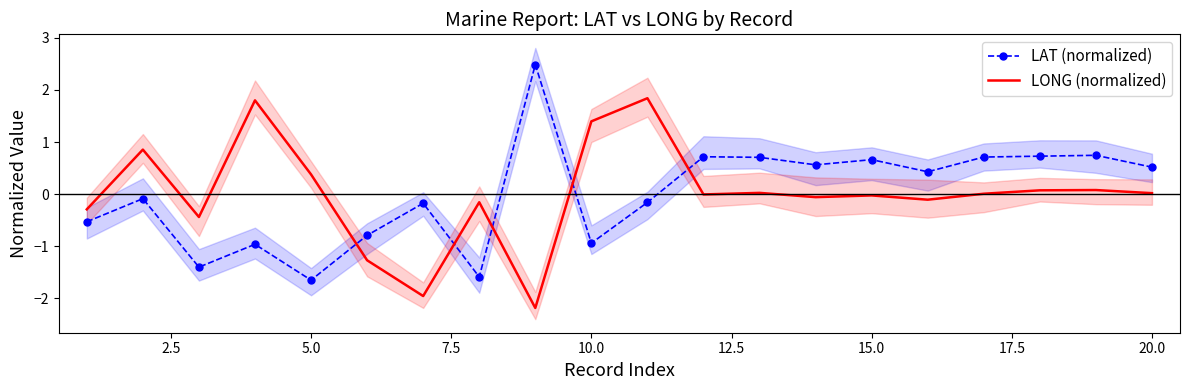

How many intersections are there between LAT (normalized) and LONG (normalized)?

5